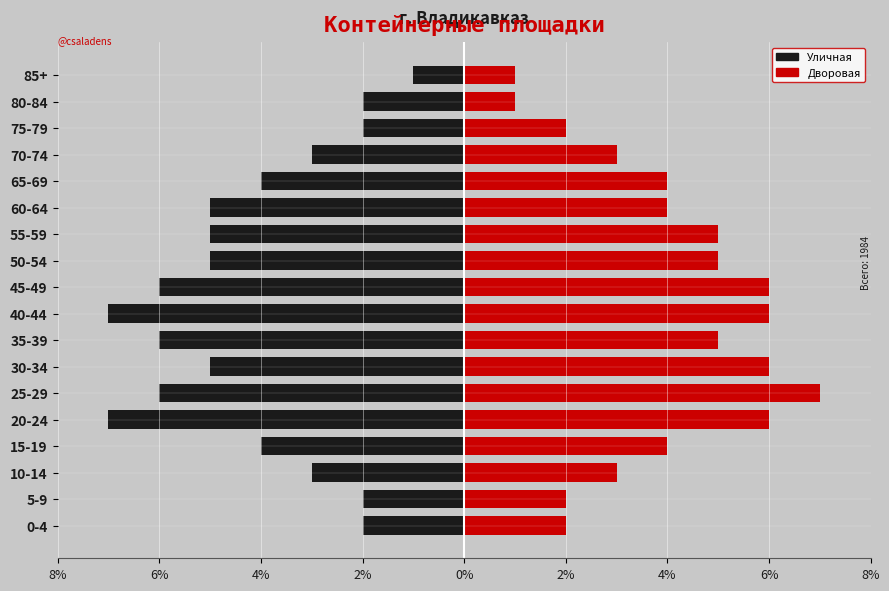

At how many categories does at least one series exceed 6?

1